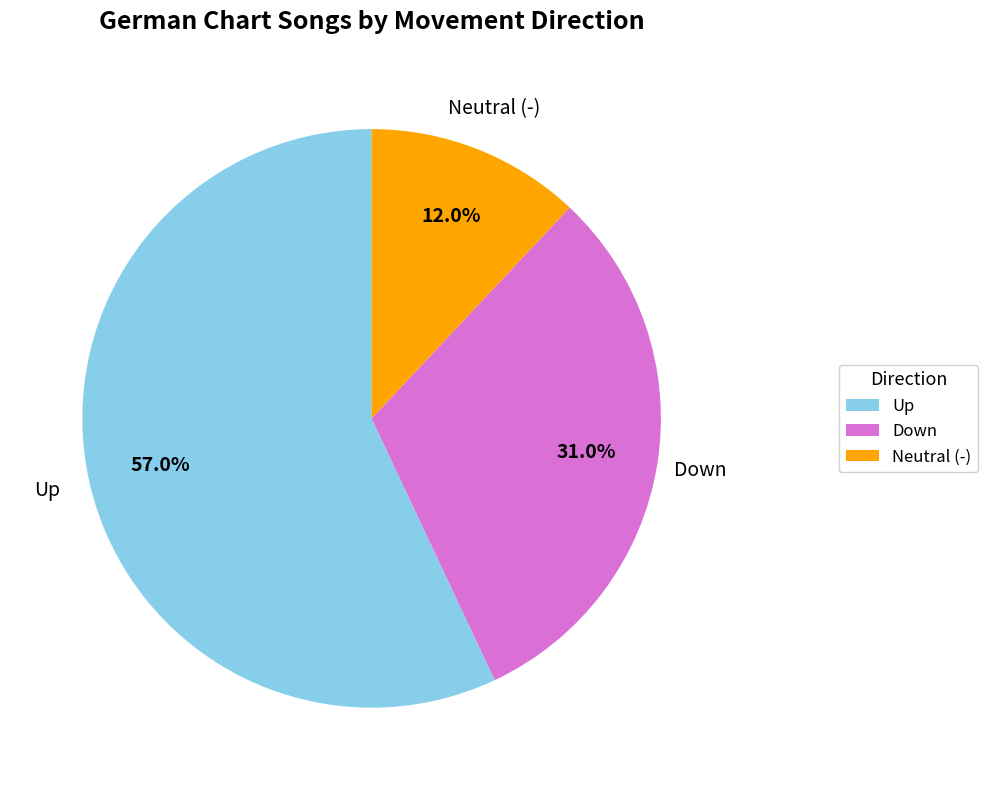

Does Up represent more than half of the total?

Yes